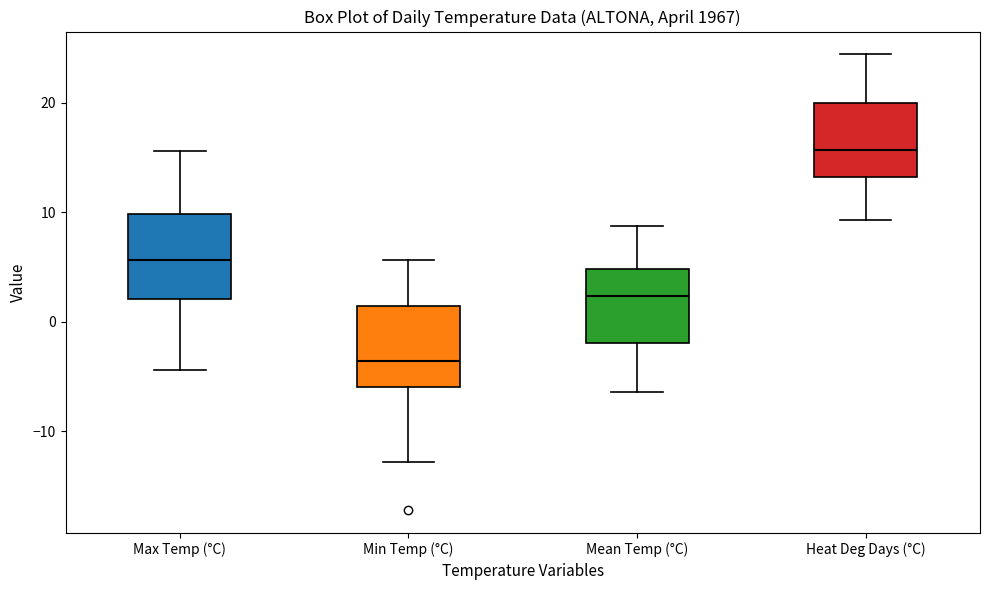

Which box has the highest median line?

Heat Deg Days (°C)